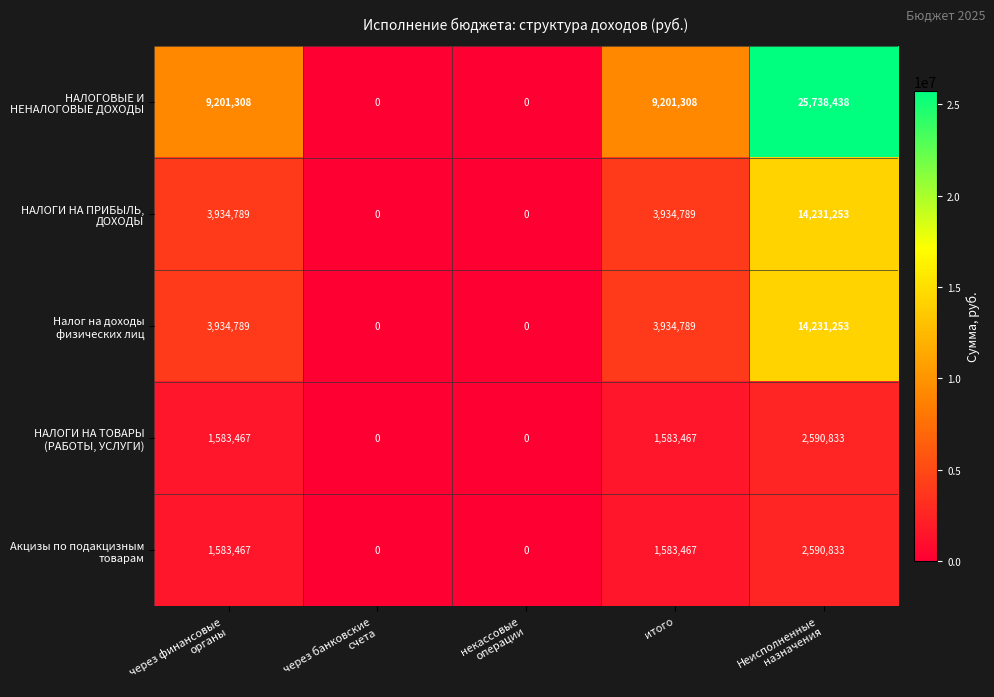

What is the total value across all series at итого?

20237820